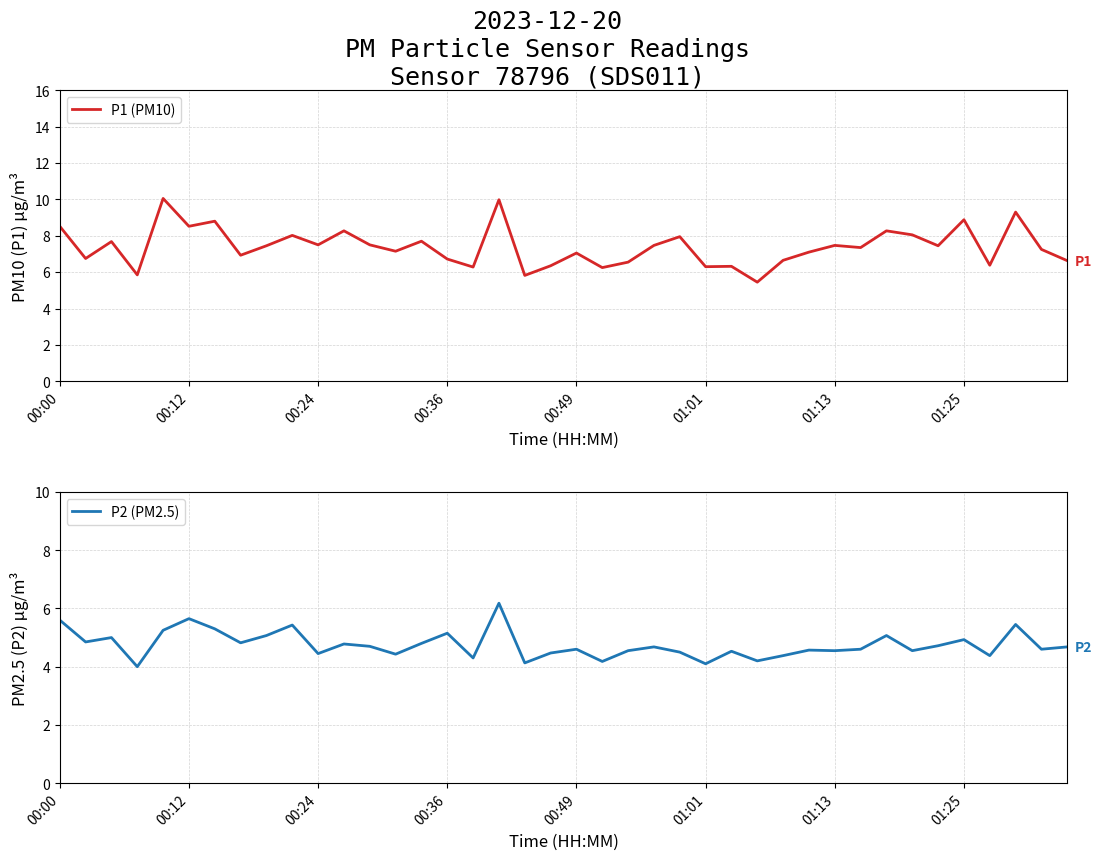

The value of P2 (PM2.5) at 00:36 is 5.2. True or false?

True